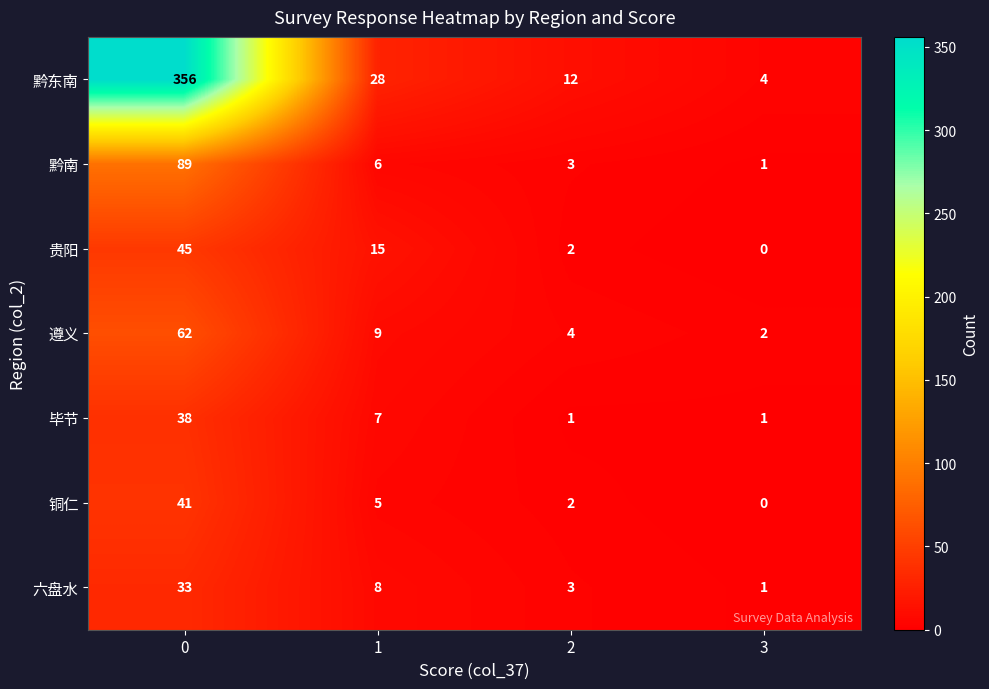

True or false: 贵阳 has a value of 0 at 3.

True